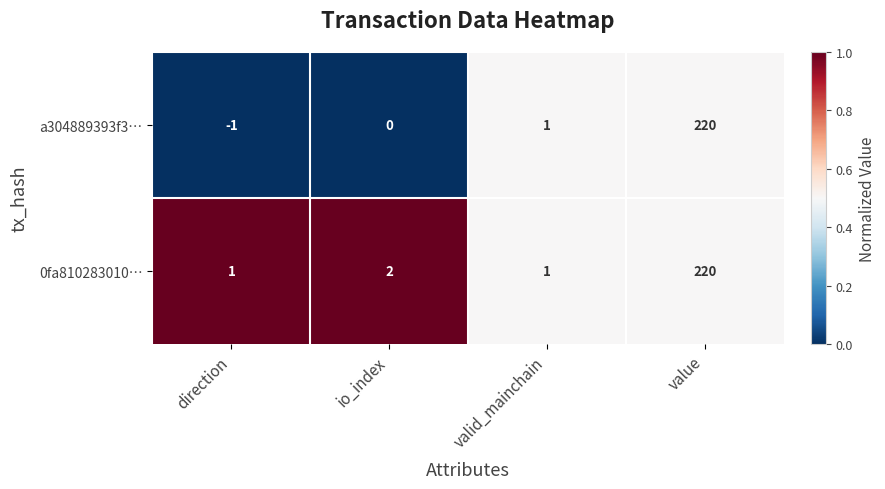

Count the number of categories in the chart.

4